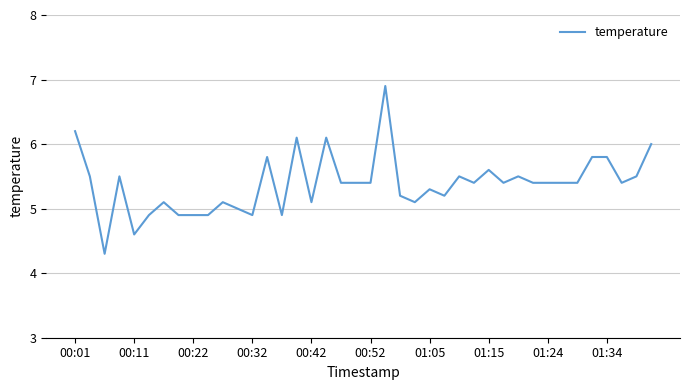

What is the minimum value shown in the chart?

4.3